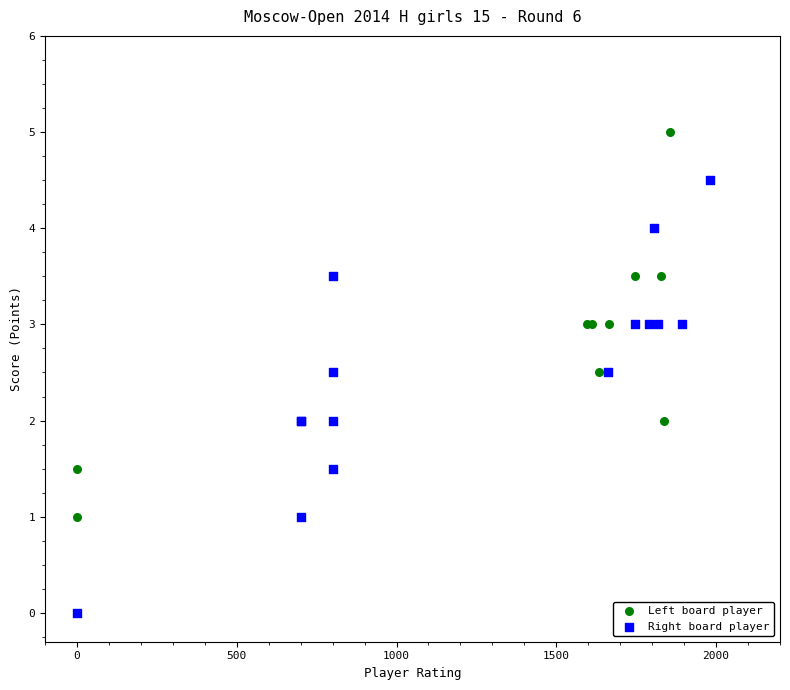

Which series contains the lowest Y value?

Right board player